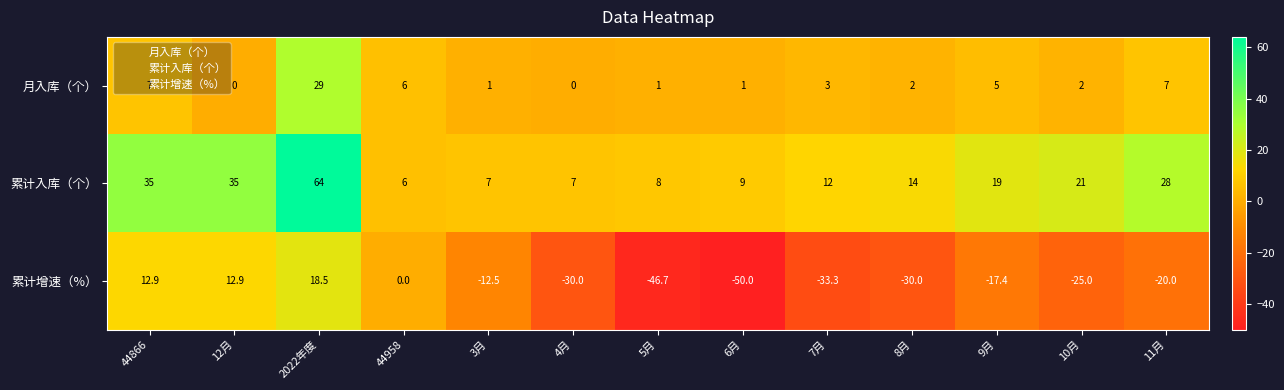

What is the average value of the 累计入库（个） series?

20.4